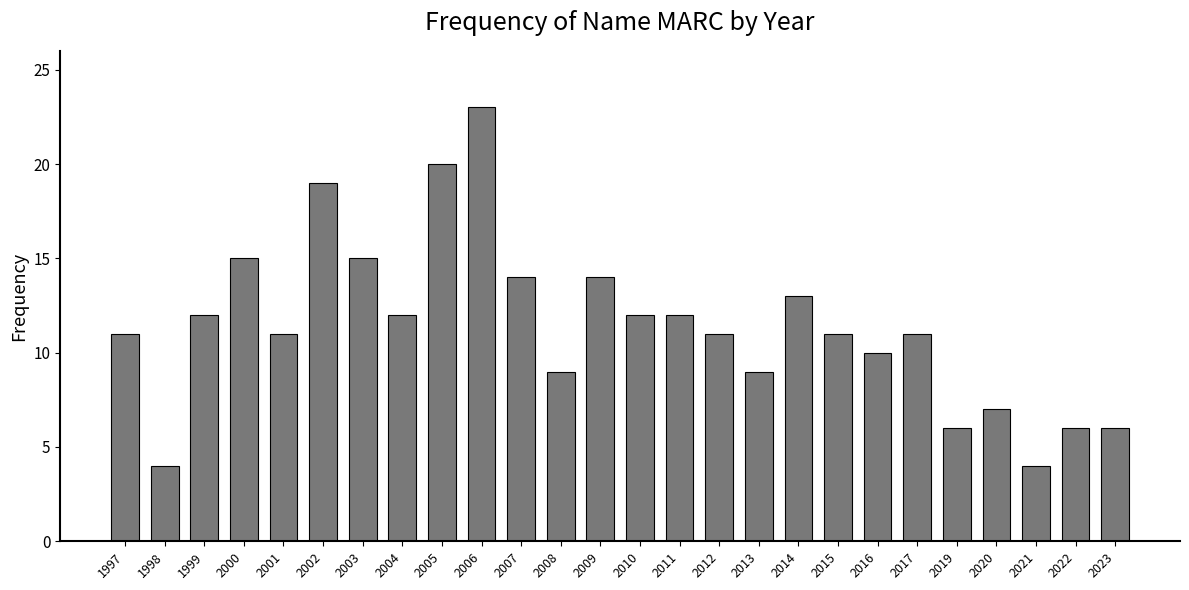

At which label is the value closest to 13?

2014